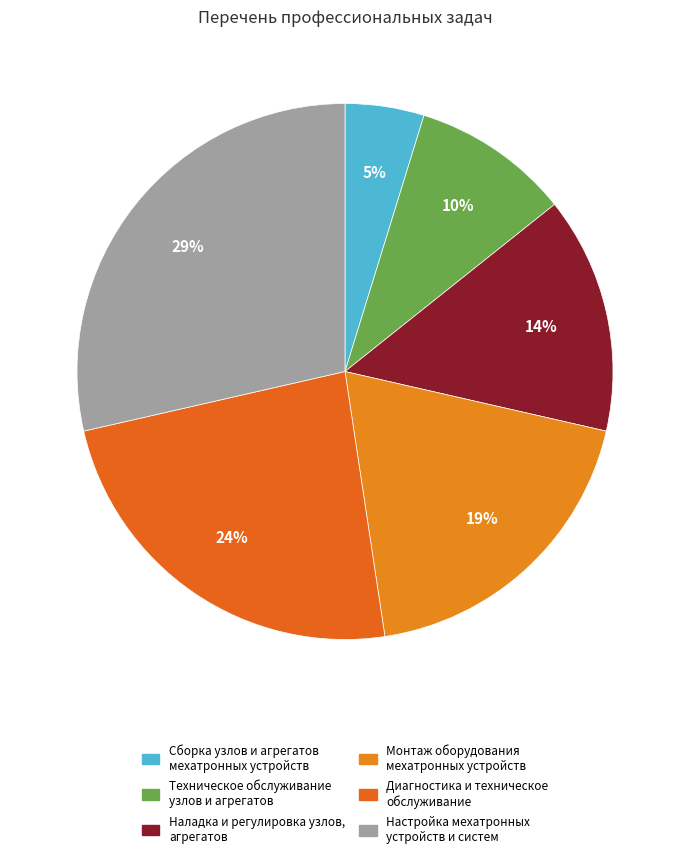

Count the number of slices in the pie.

6